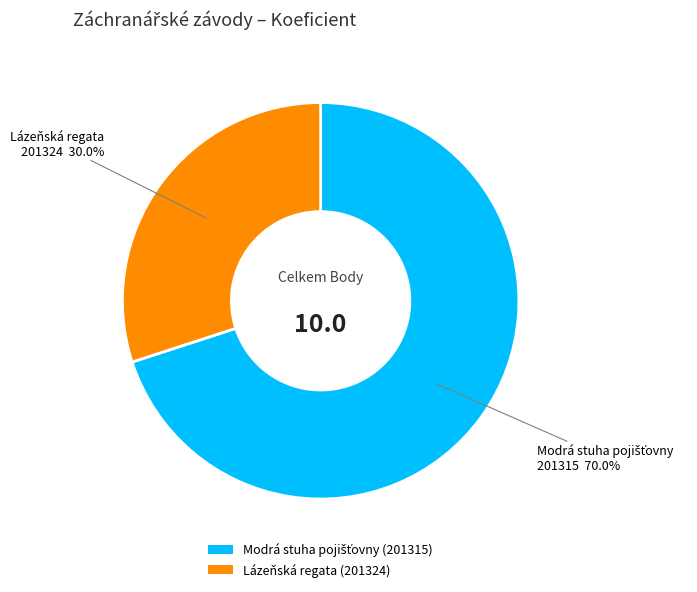

To the nearest percent, what is the average slice percentage?

50%